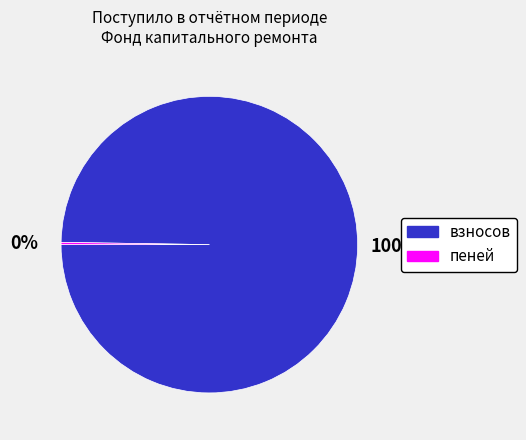

Is there a majority slice in this chart?

Yes